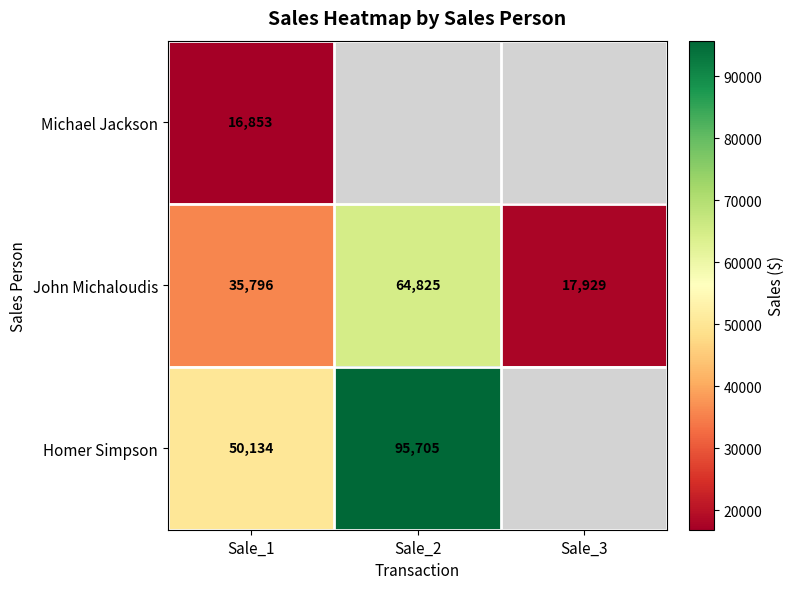

At Sale_1, list the series in order from largest to smallest.

Homer Simpson, John Michaloudis, Michael Jackson